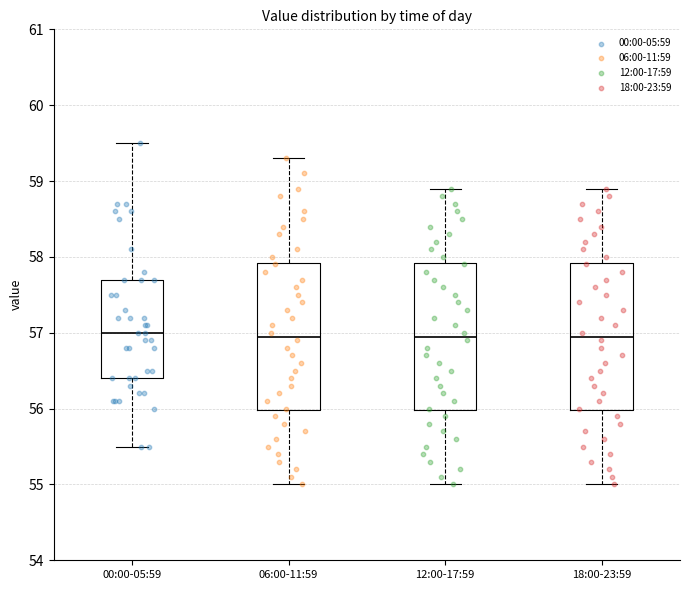

Reading left to right, transcribe this box plot: for each box, give where its median line is, the range the box spans, and where its two whiskers end, as read against the y-axis. The values are not printed on the chart, so give them approximately, as read against the axis.

00:00-05:59: median 57.0, box 56.4 to 57.7, whiskers 55.5 to 59.5
06:00-11:59: median 57.0, box 56.0 to 57.9, whiskers 55.0 to 59.3
12:00-17:59: median 57.0, box 56.0 to 57.9, whiskers 55.0 to 58.9
18:00-23:59: median 57.0, box 56.0 to 57.9, whiskers 55.0 to 58.9